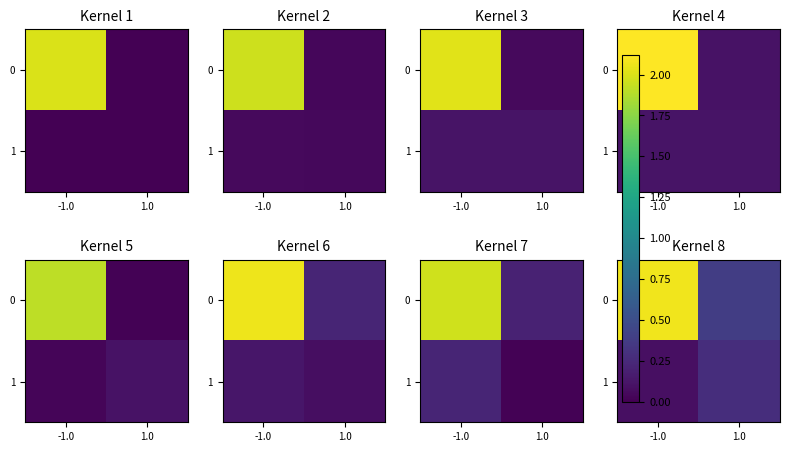

List the labels in order of 0 value, largest first.

-1.0, 1.0